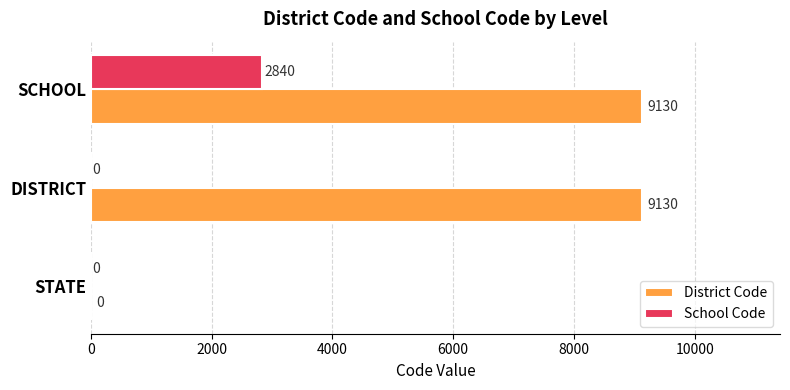

Between DISTRICT and SCHOOL, which series saw the biggest shift?

School Code